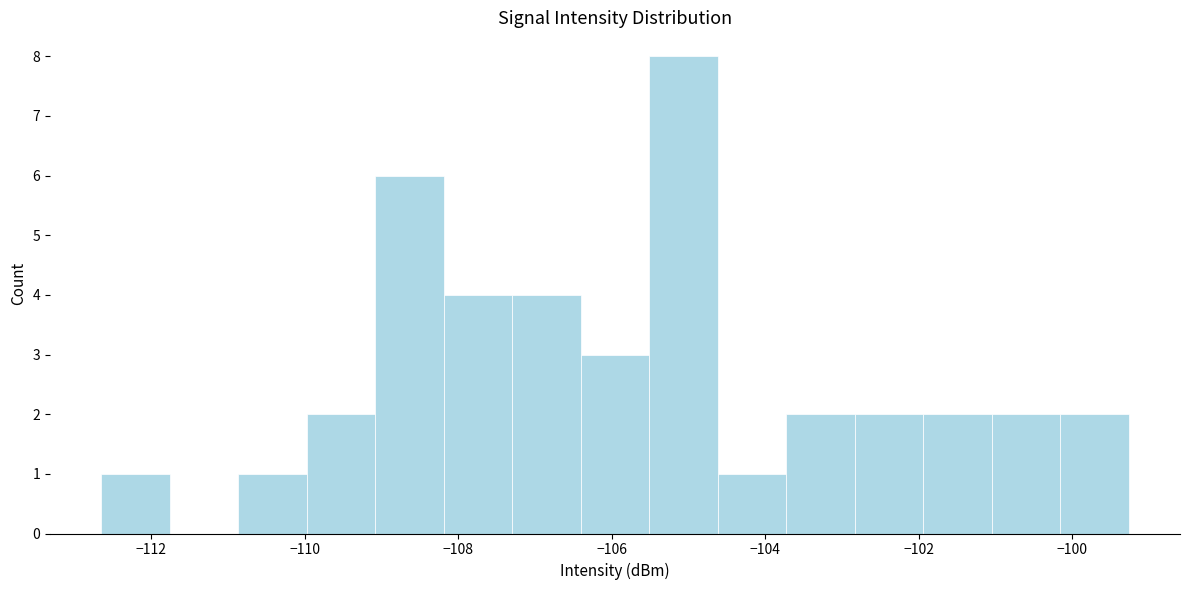

Reading left to right, list every bar in this chart as the range it spans on the x-axis followed by its height. Neither the bar edges nor the heights are printed on the chart, so give them approximately, as read against the axes.

-112.6 to -111.8: 1
-111.8 to -110.8: 0
-110.8 to -110.0: 1
-110.0 to -109.0: 2
-109.0 to -108.2: 6
-108.2 to -107.2: 4
-107.2 to -106.4: 4
-106.4 to -105.6: 3
-105.6 to -104.6: 8
-104.6 to -103.8: 1
-103.8 to -102.8: 2
-102.8 to -102.0: 2
-102.0 to -101.0: 2
-101.0 to -100.2: 2
-100.2 to -99.2: 2